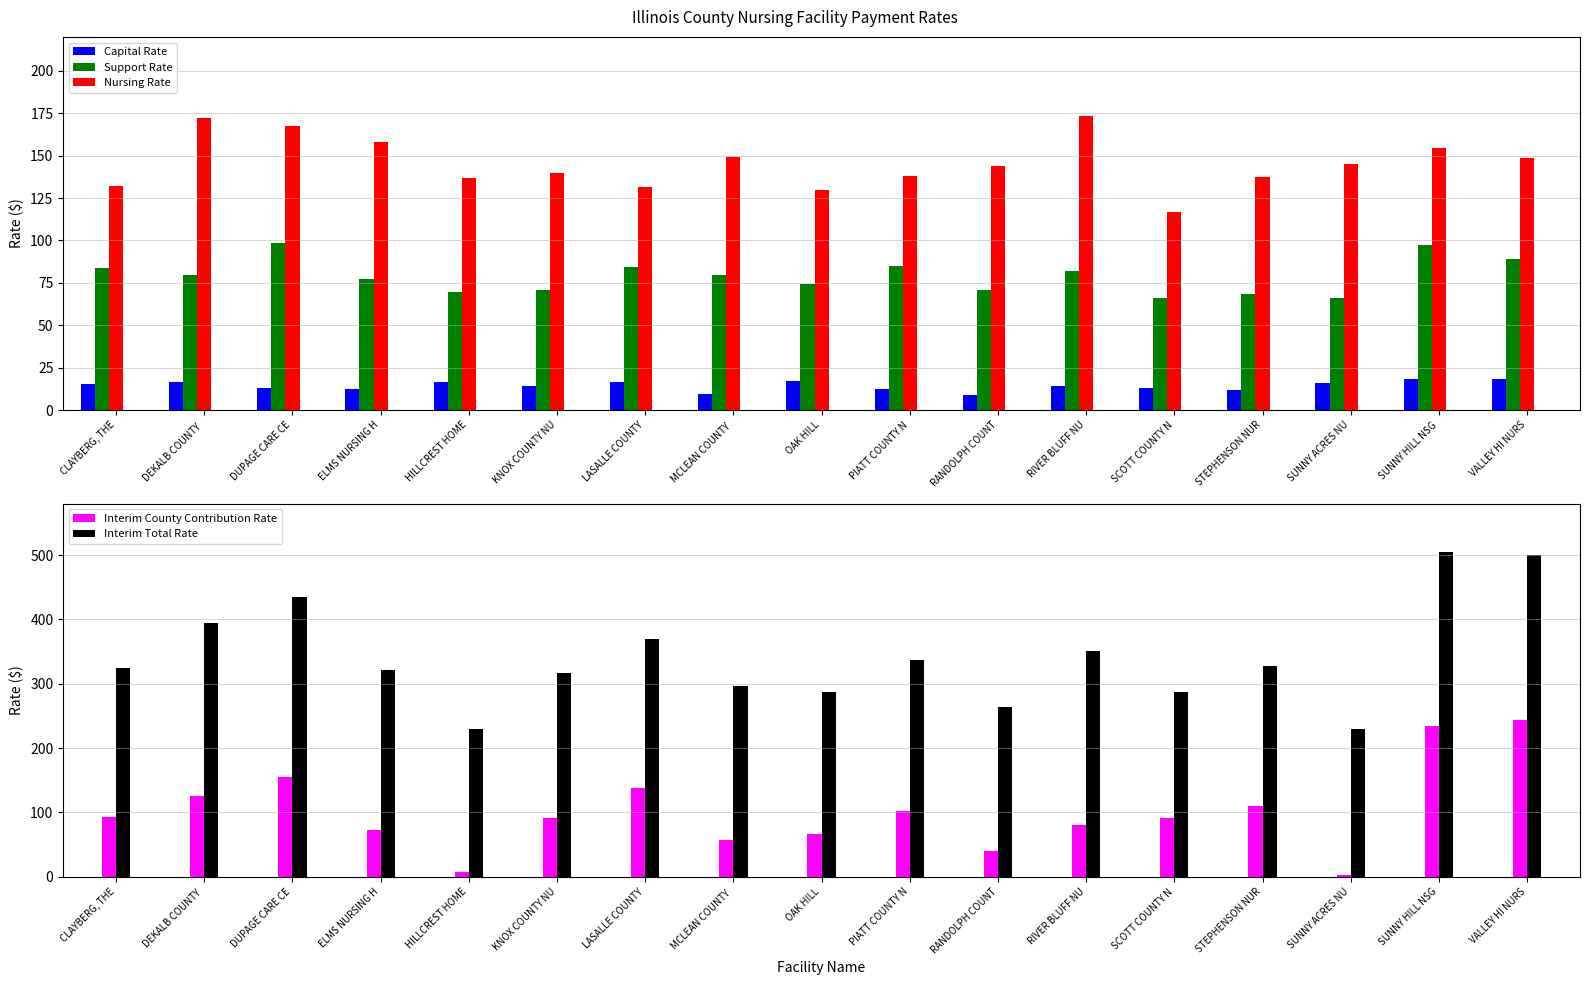

What is the minimum value shown in the chart?

2.4